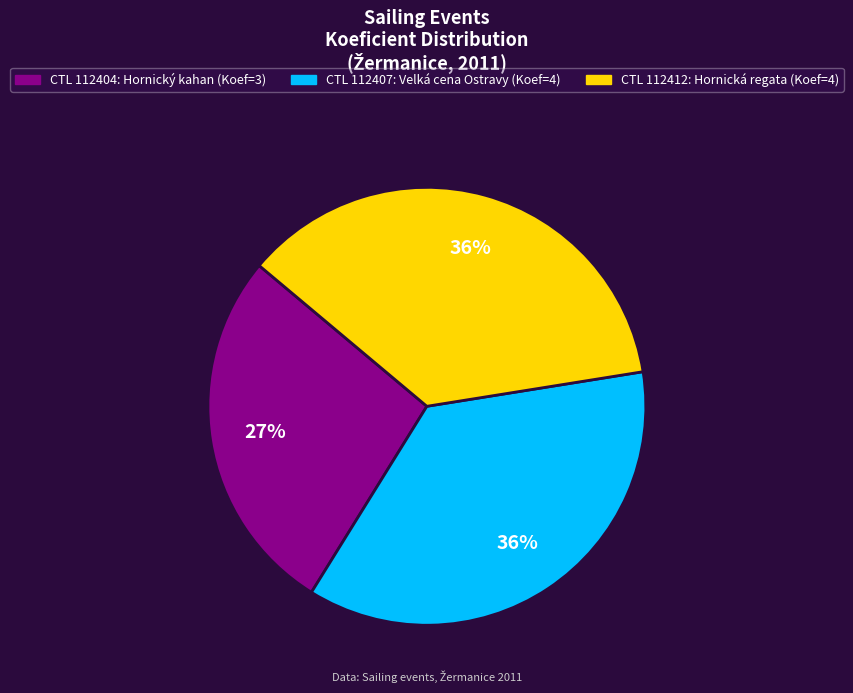

Is there any slice that represents more than half of the pie?

No